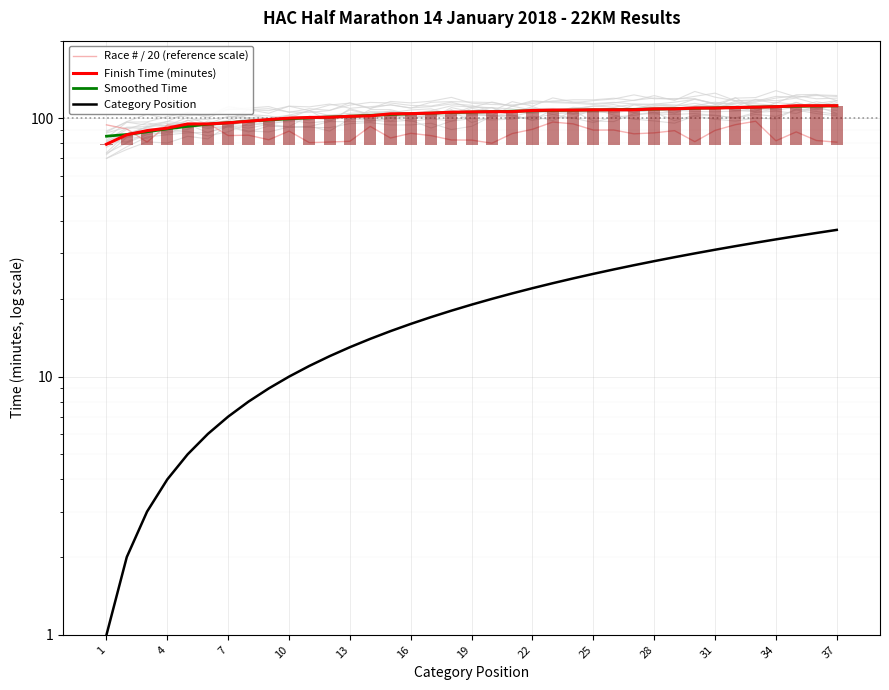

What are all the series names shown in the legend?

Race # / 20 (reference scale), Finish Time (minutes), Smoothed Time, Category Position